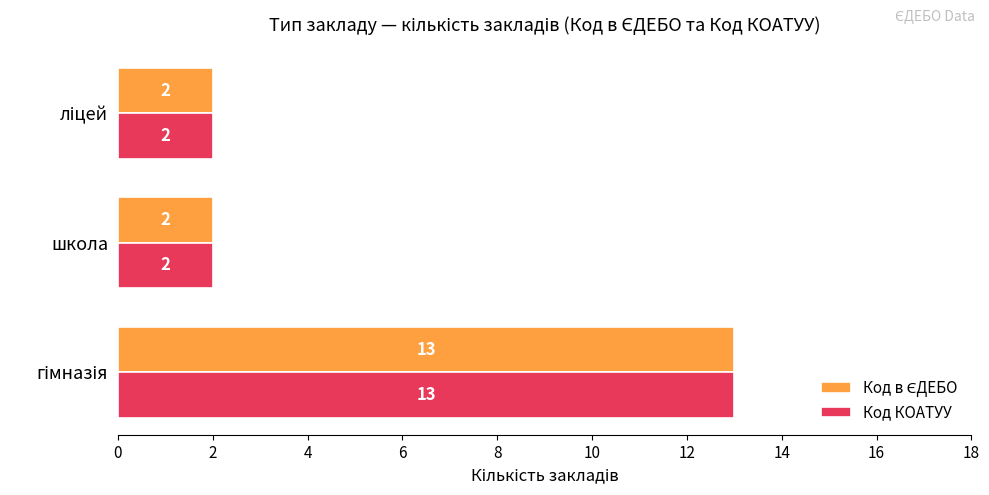

What is the highest value of the Код КОАТУУ series?

13